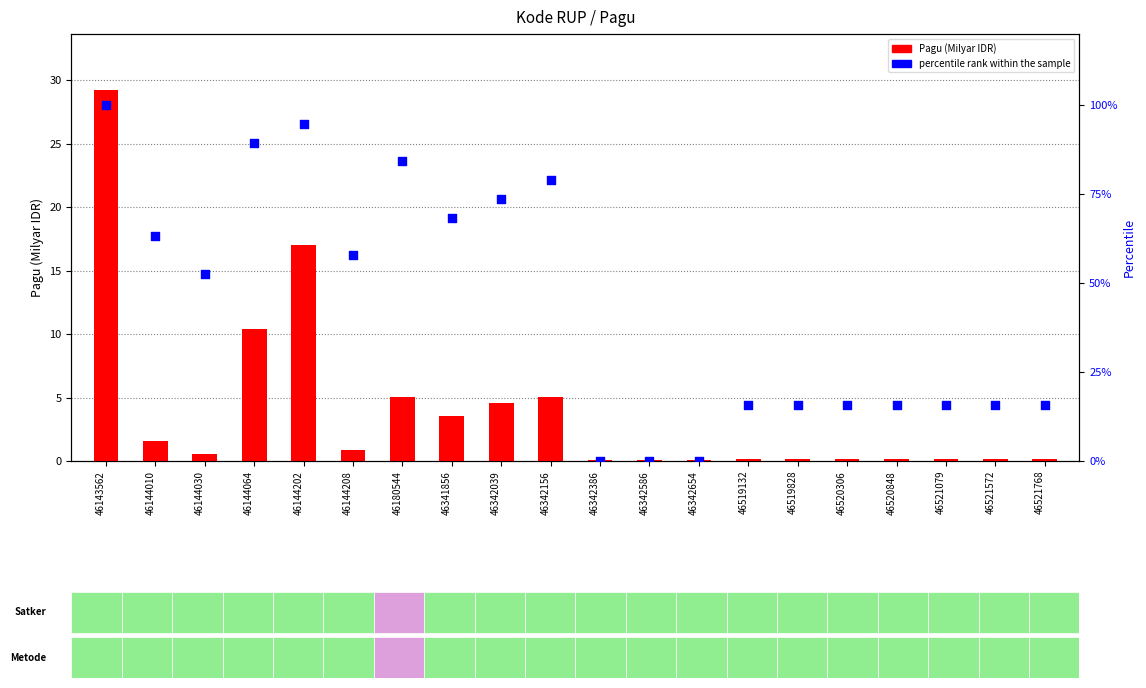

Which series reaches the maximum Y coordinate?

percentile rank within the sample